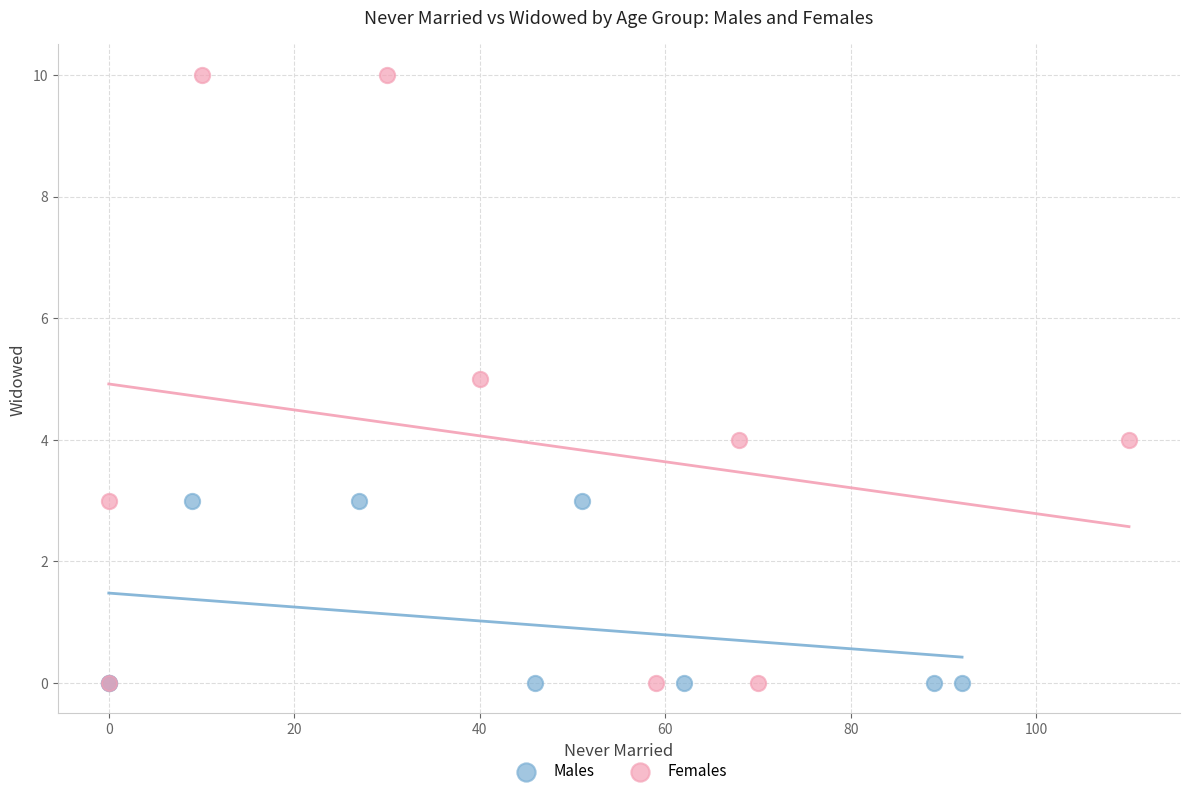

Which series reaches the maximum Y coordinate?

Females